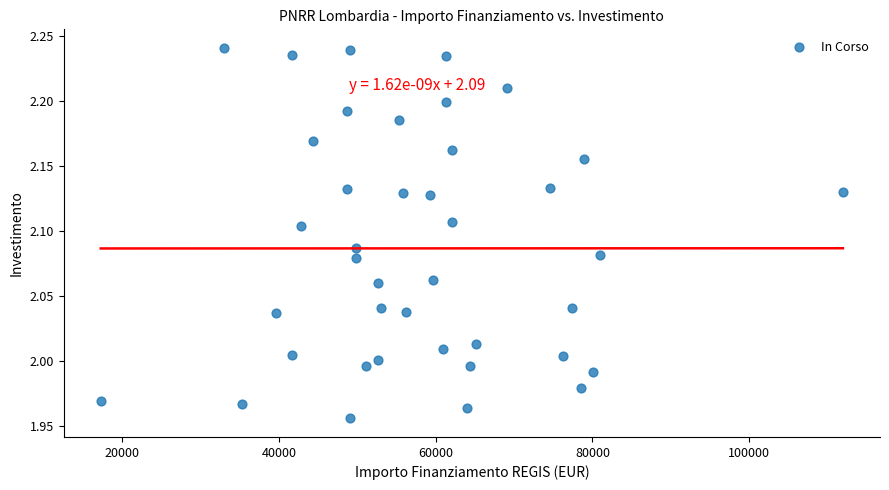

What is the range of X values (max minus min)?

94665.7